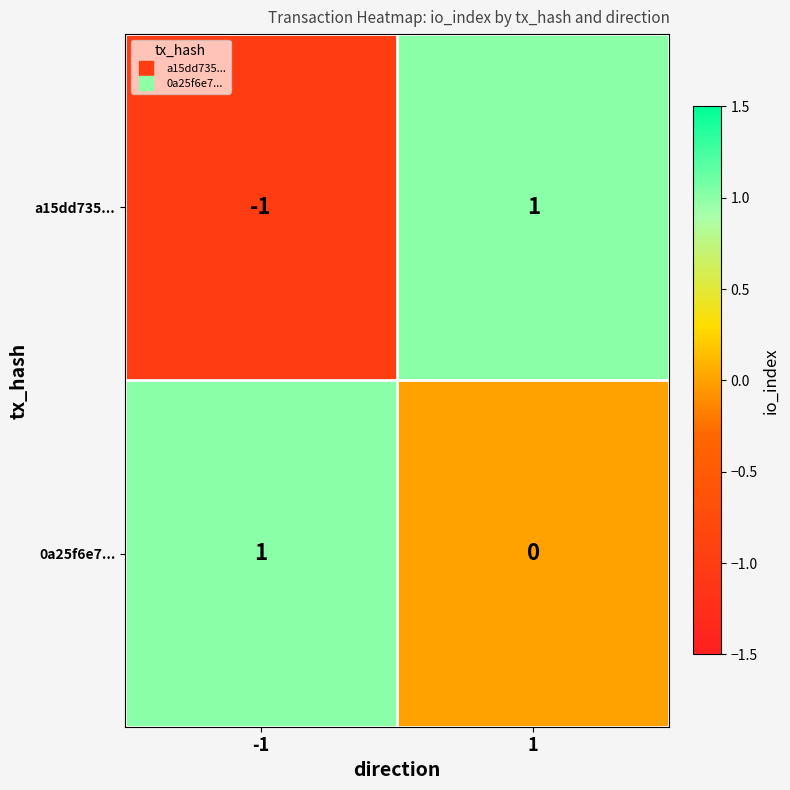

Between -1 and 1, which series saw the biggest shift?

a15dd735...